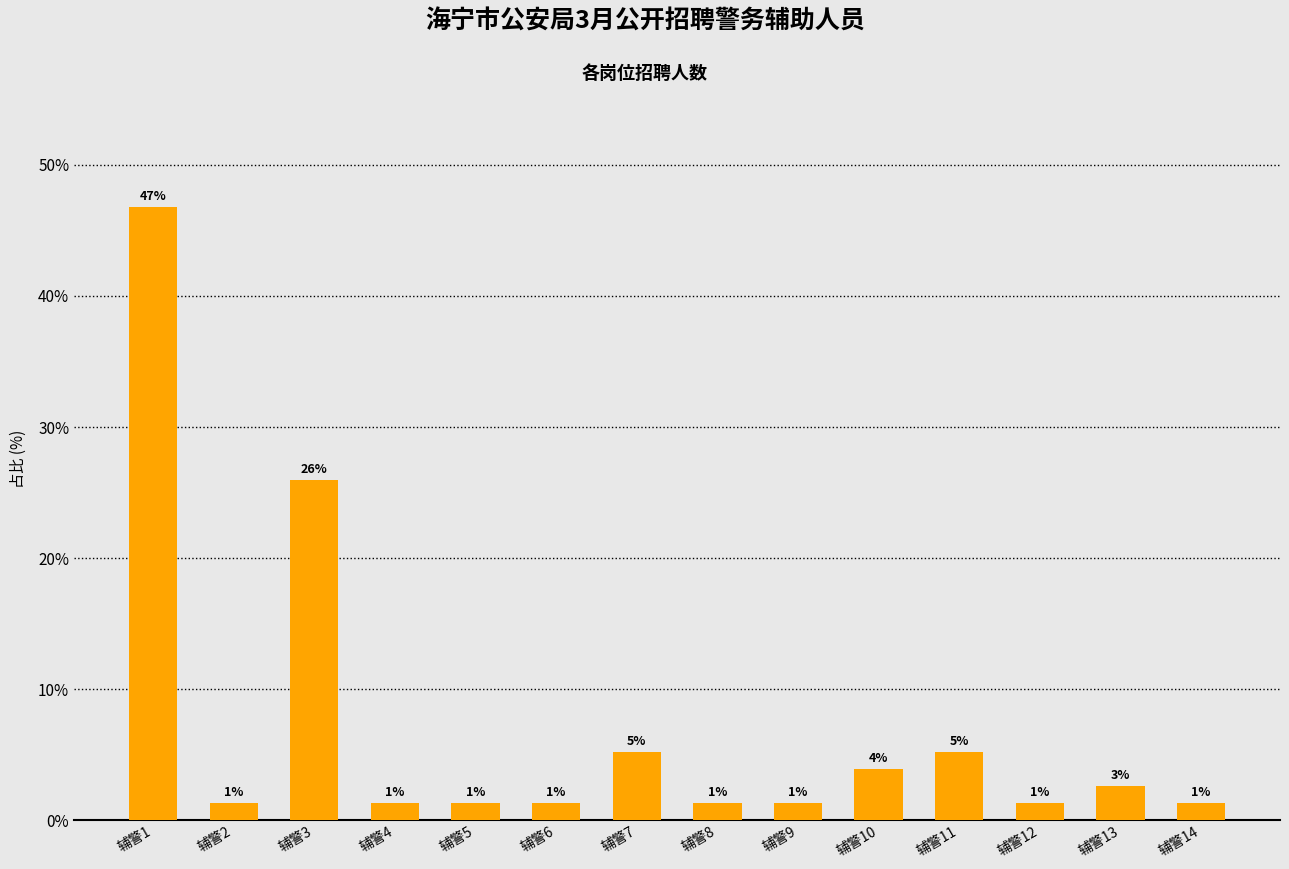

What is the change in value from 辅警6 to 辅警10?

+2.6